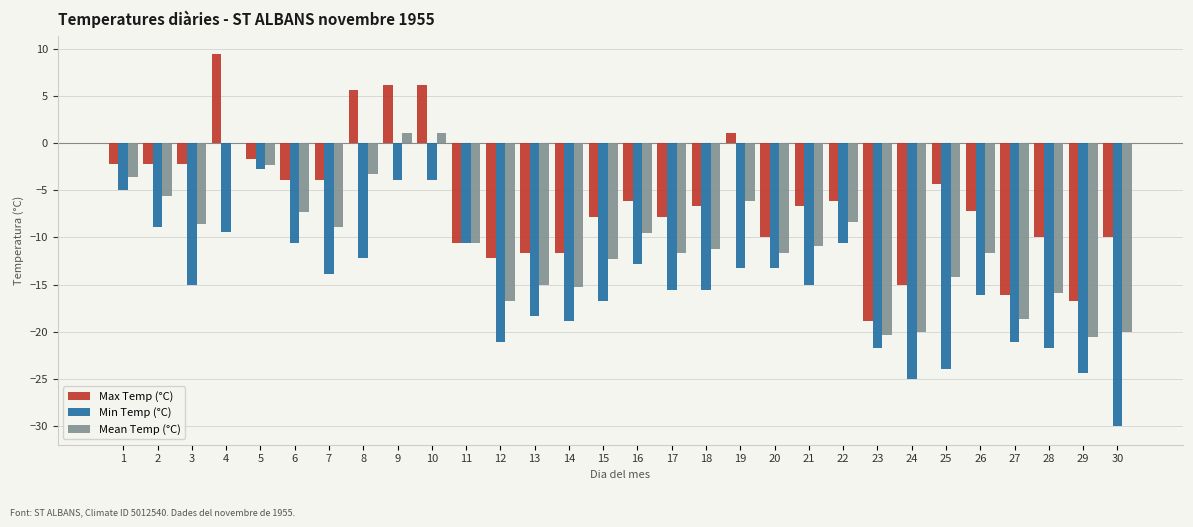

At which category does the chart reach its peak across all series?

4